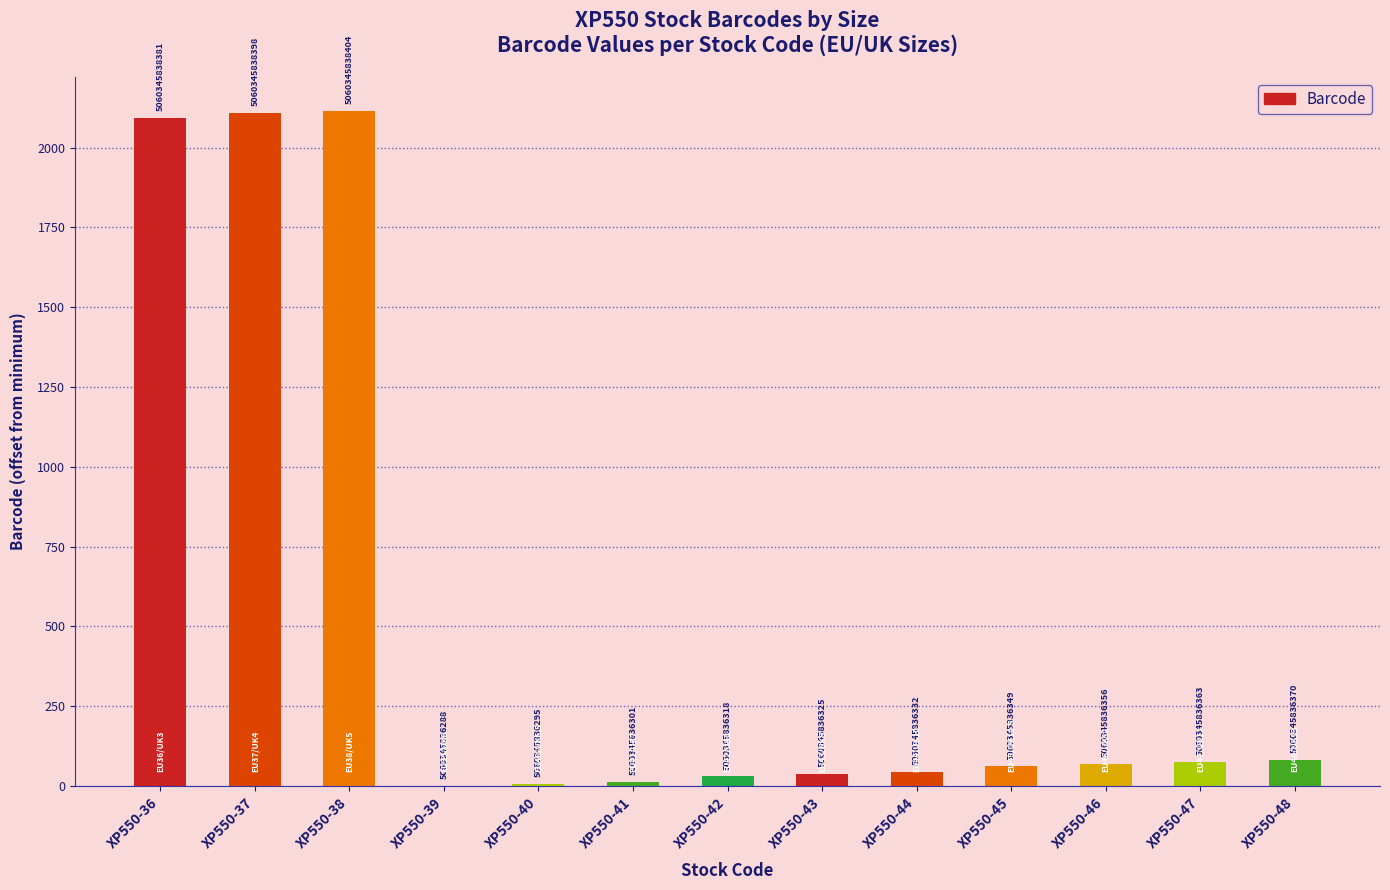

The chart shows a value of 1220 at XP550-37. True or false?

False